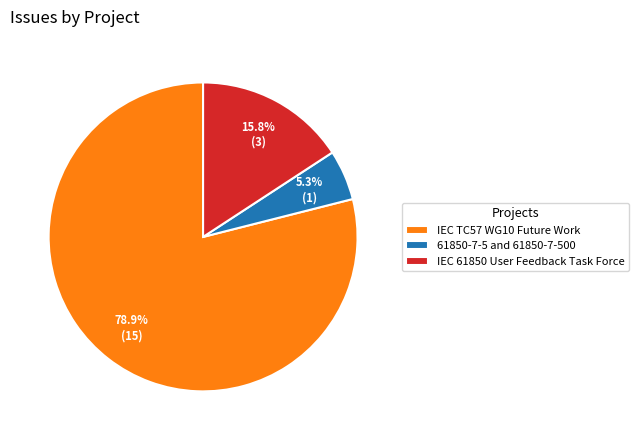

What is the largest slice in the pie chart?

IEC TC57 WG10 Future Work